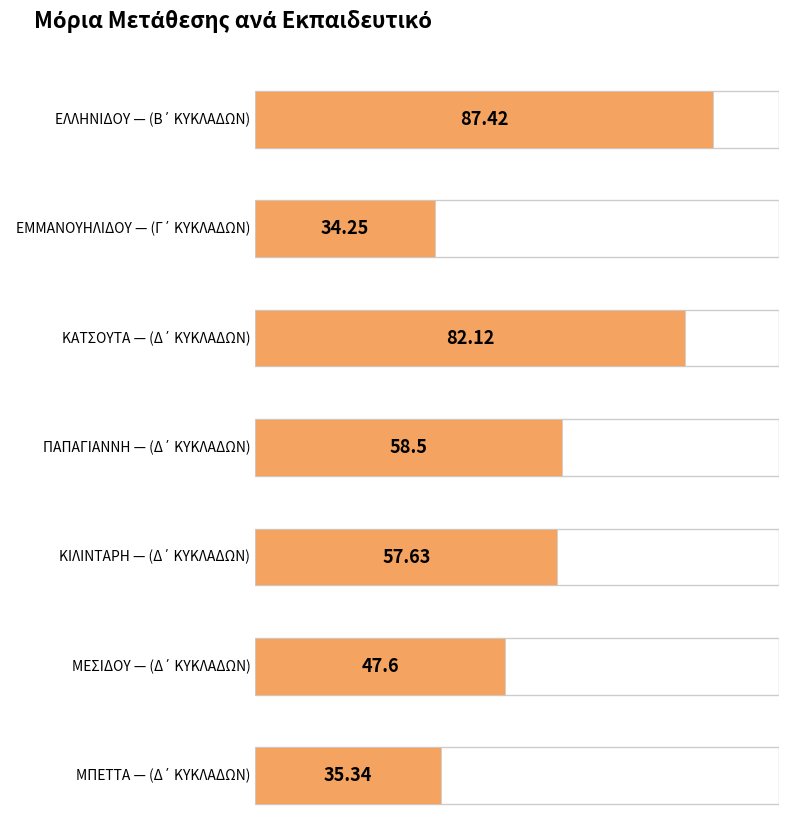

How many bars are there in total?

7